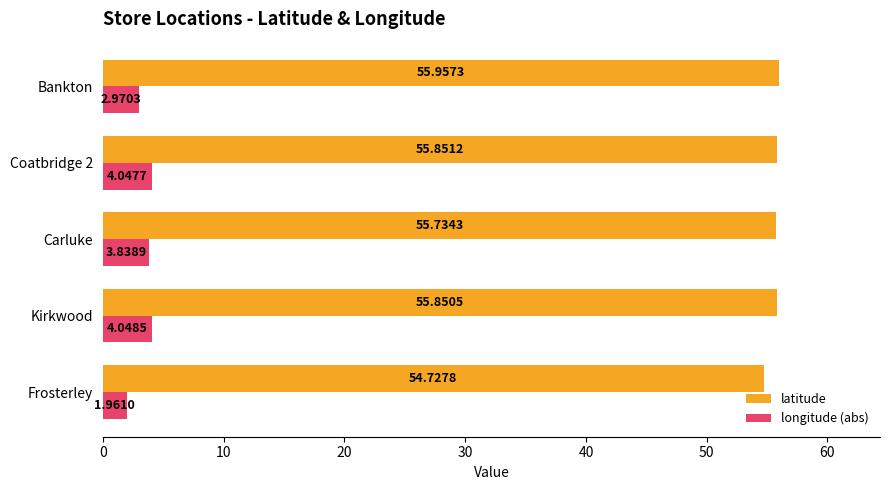

Rank the categories by latitude value from highest to lowest.

Bankton, Coatbridge 2, Kirkwood, Carluke, Frosterley